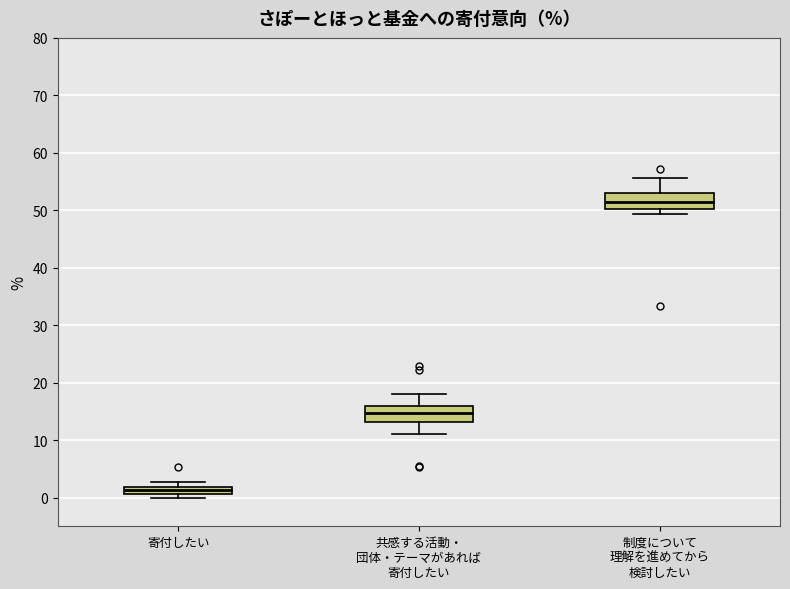

Where does the median line of the box for 制度について 理解を進めてから 検討したい sit on the y-axis? The values are not printed on the chart, so give them approximately, as read against the axis.

52